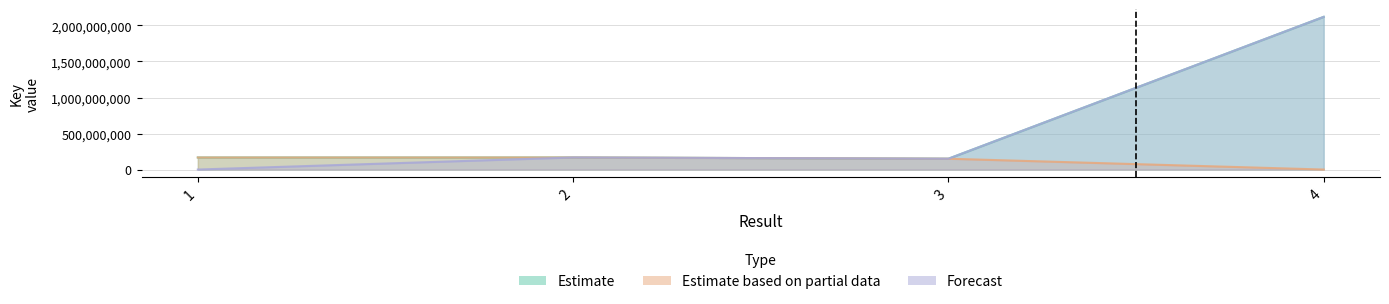

At which label does Estimate first exceed 167425558?

4